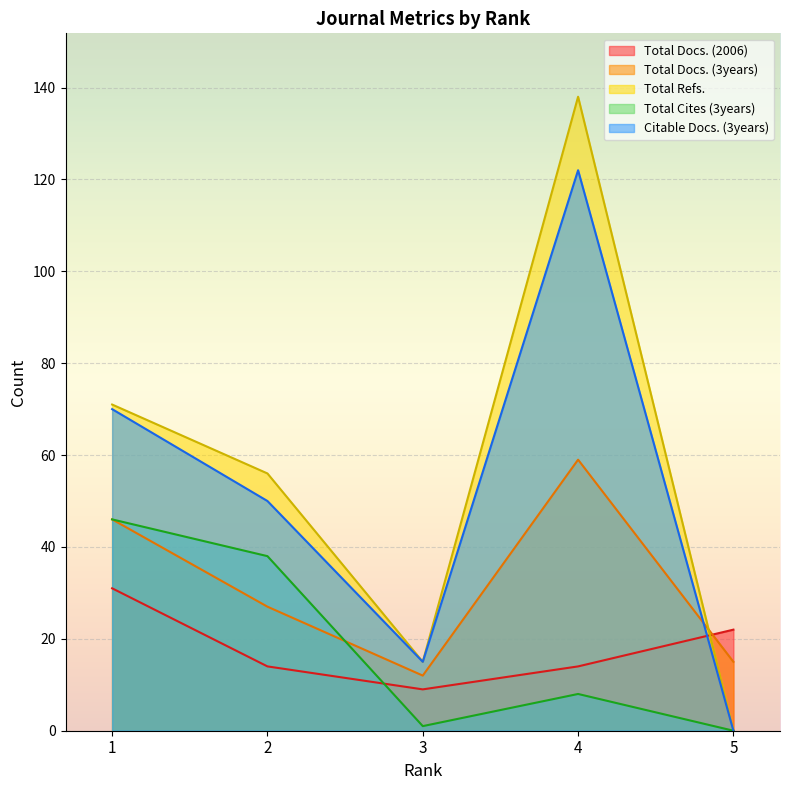

At how many categories does at least one series exceed 133?

1